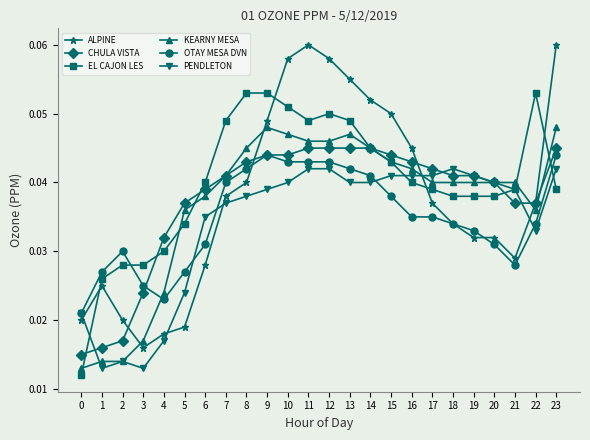

How many OTAY MESA DVN values are between 0 and 1?

24